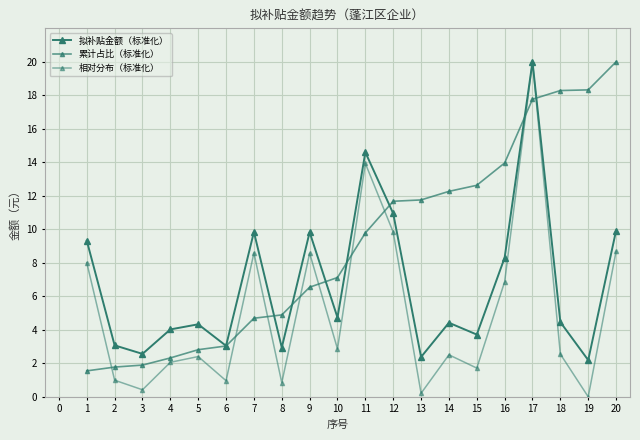

Which series has the largest total across all categories?

累计占比（标准化）